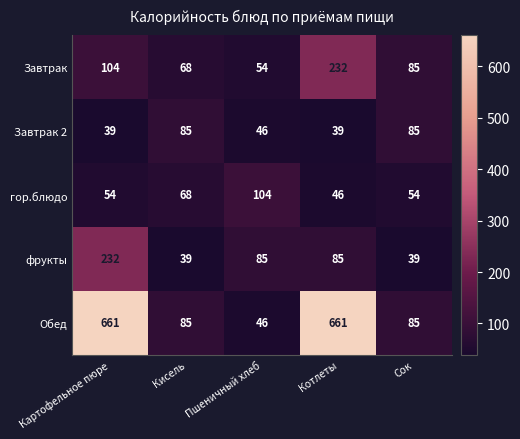

What is the minimum value shown in the chart?

39